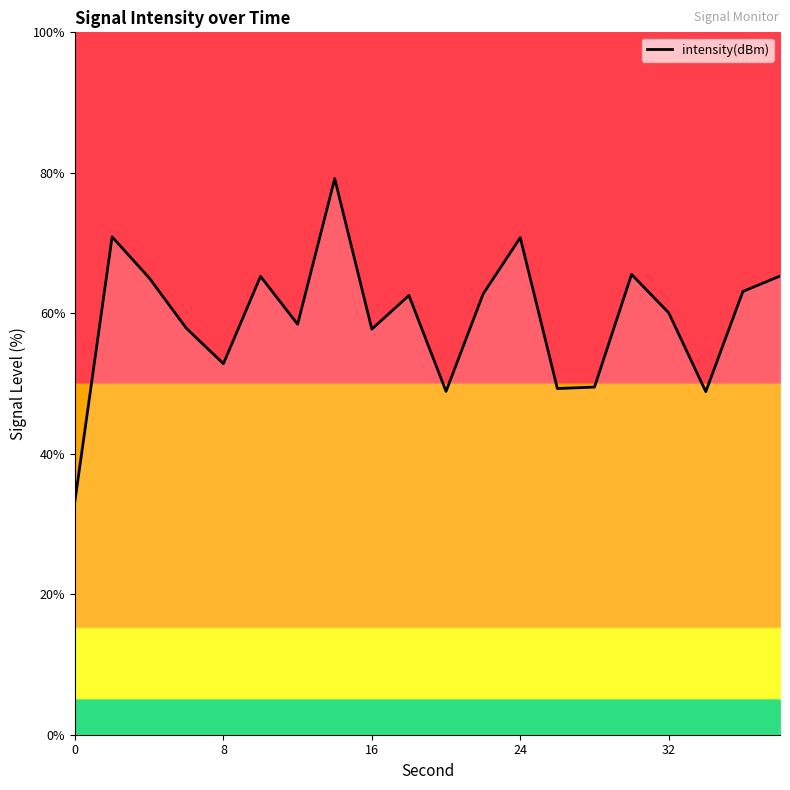

What is the maximum value shown in the chart?

79.2